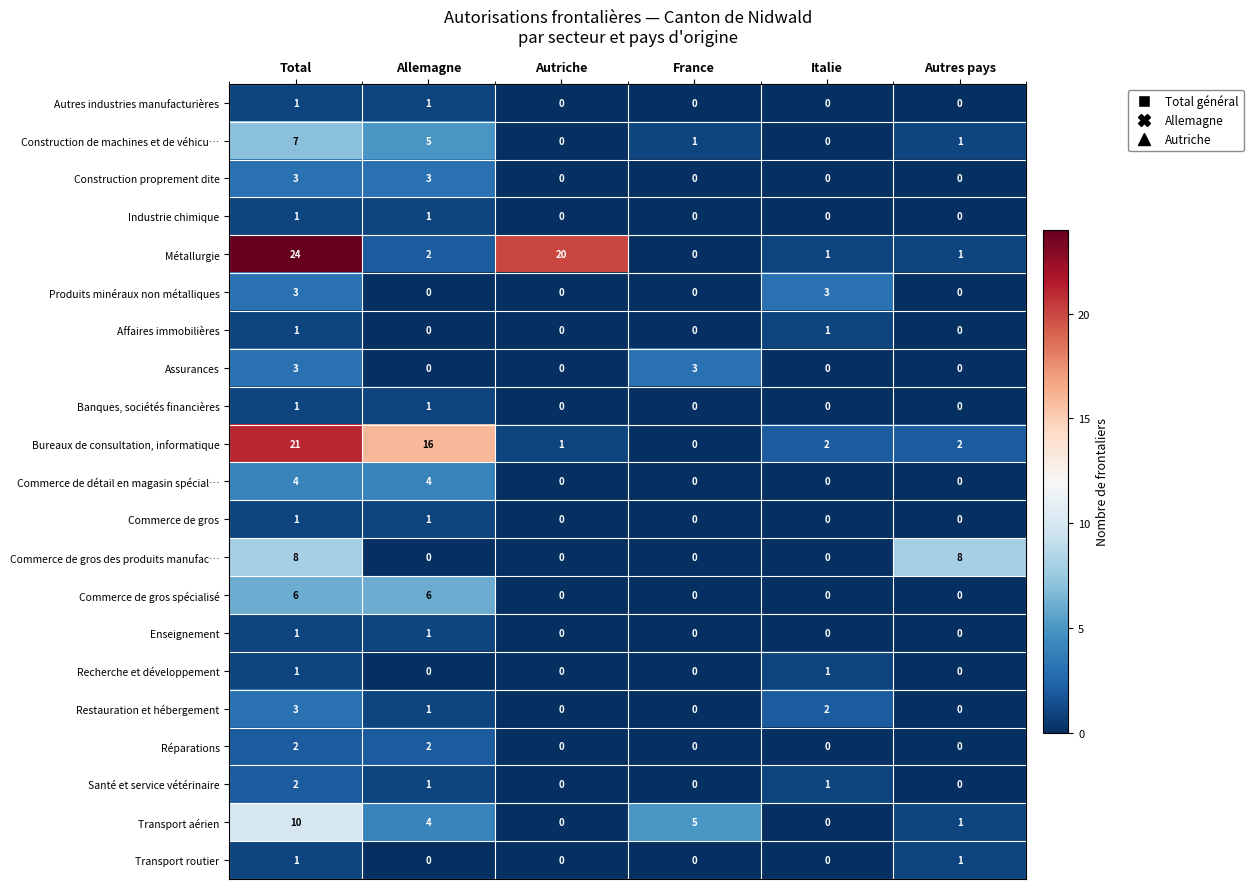

What is the maximum value for Commerce de gros des produits manufac…?

8